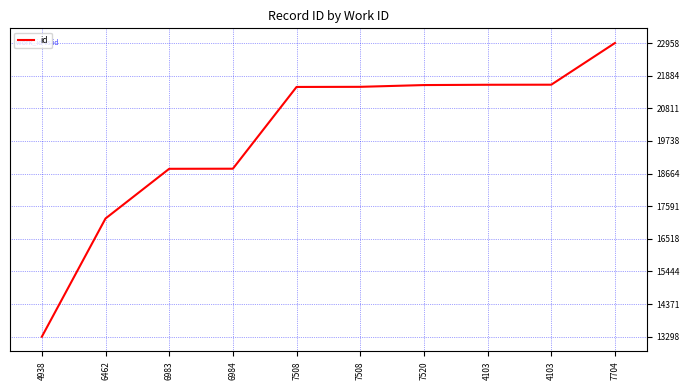

What is the smallest value displayed?

13298